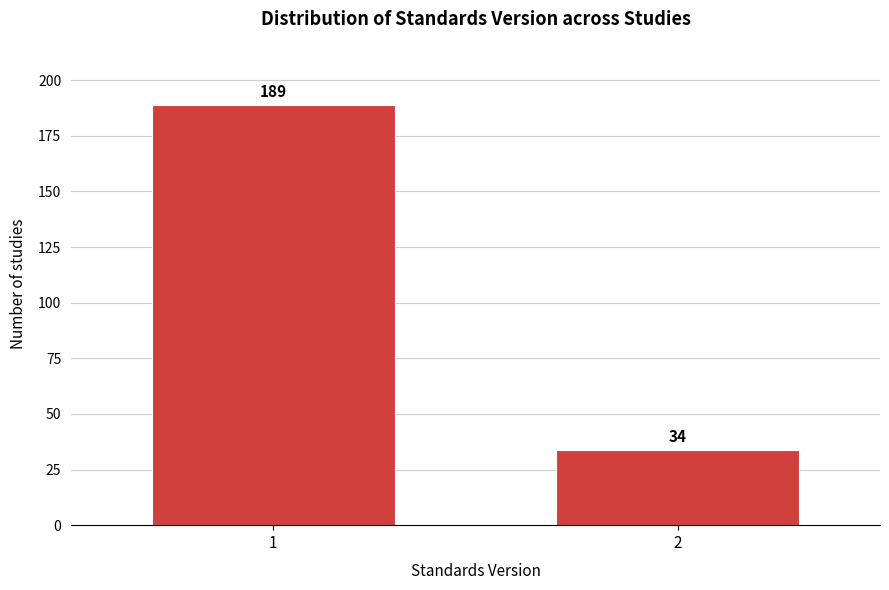

Reading right to left, extract all data points from this chart.

2=34	1=189